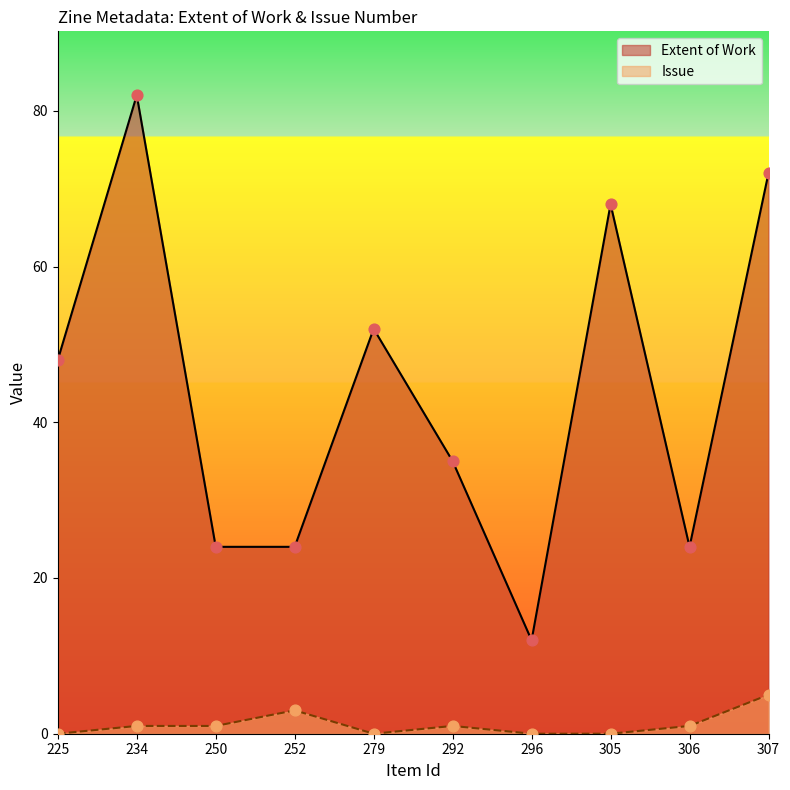

At how many categories does at least one series exceed 46?

5